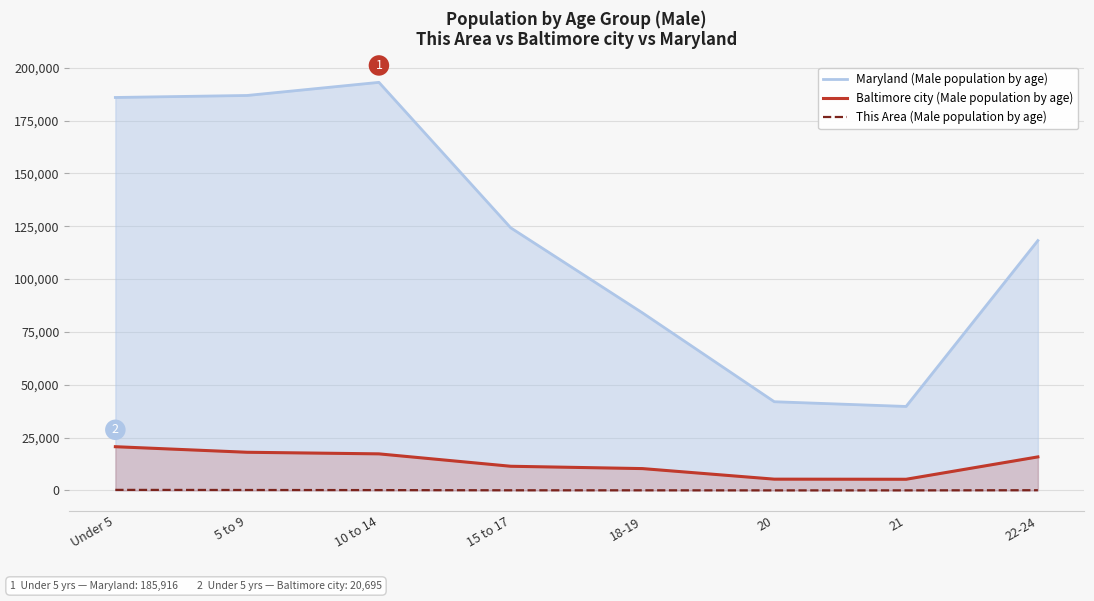

True or false: Maryland (Male population by age) has more than 2 points higher than both neighbors.

False